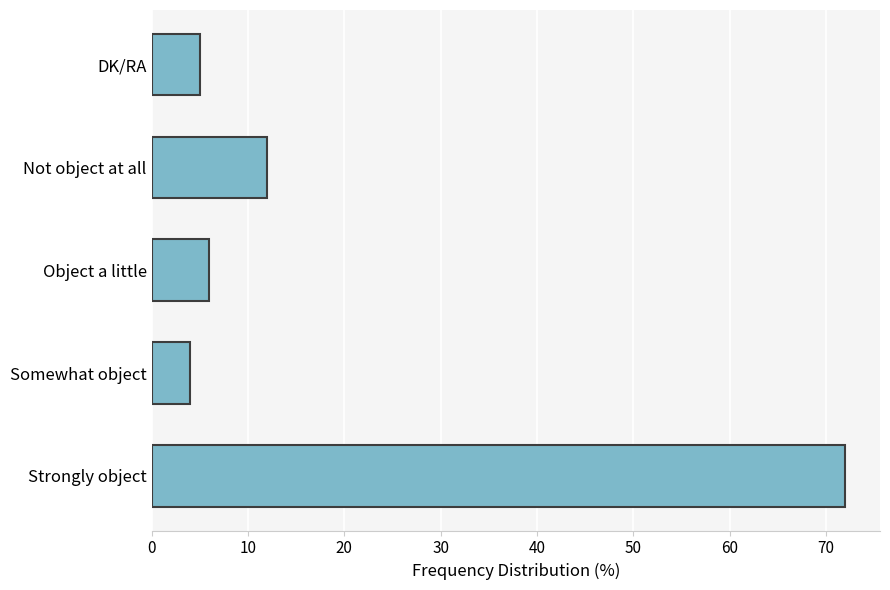

Are the bars horizontal?

Yes